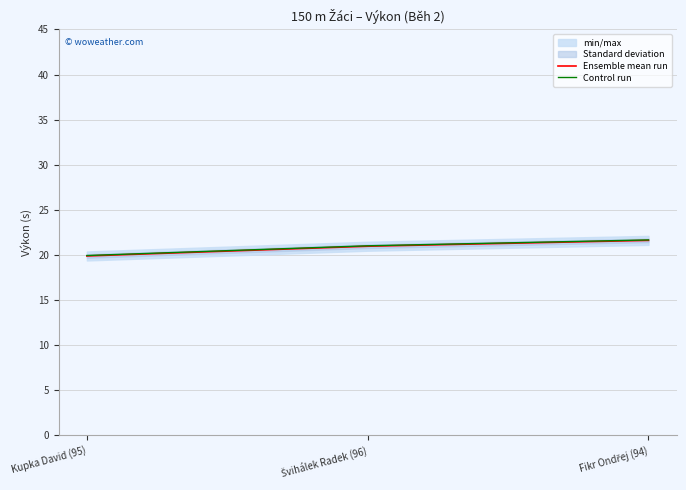

The Control run series shows 30.3 at Kupka David (95). True or false?

False